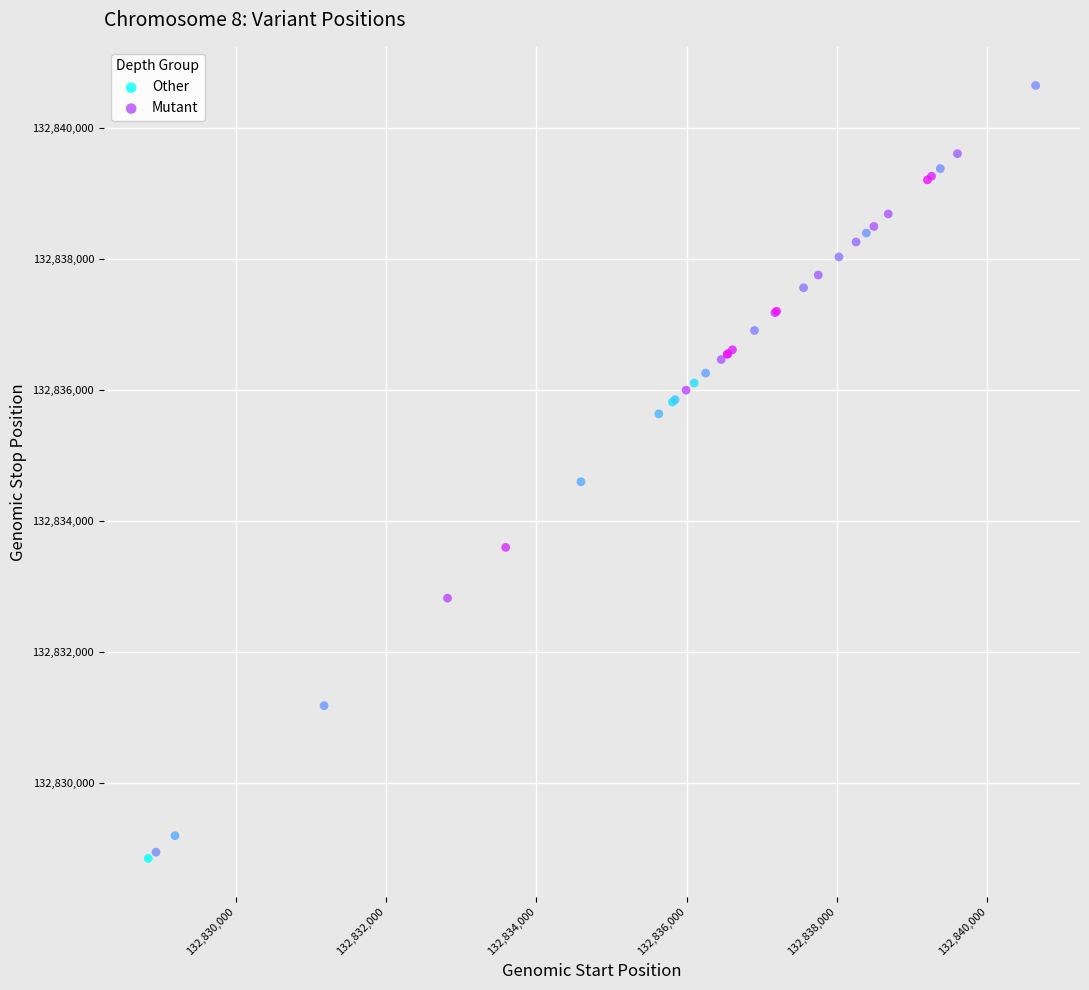

Which series has the largest Y range (max minus min)?

Other